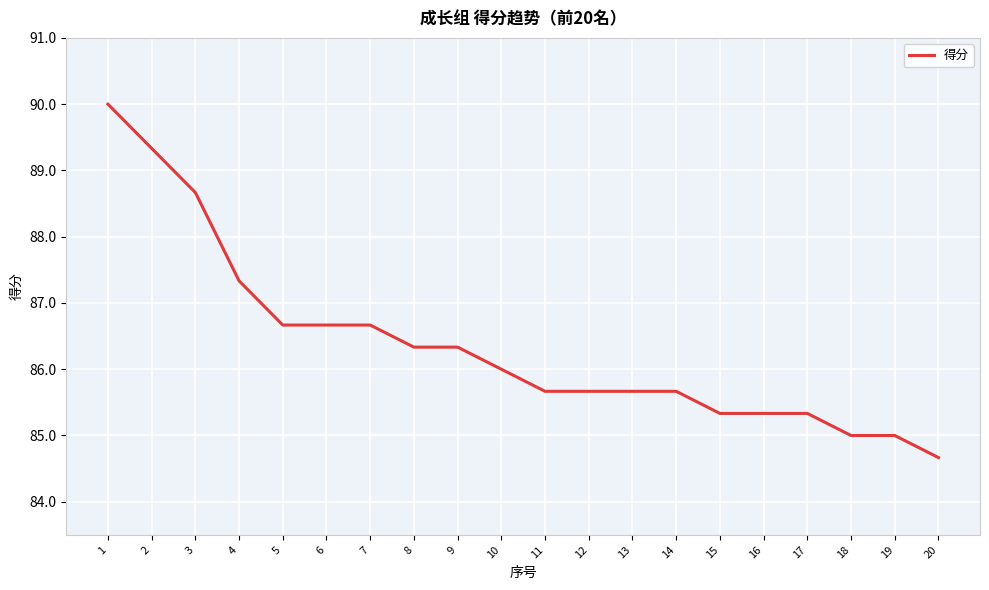

What is the approximate value at 20?

84.7